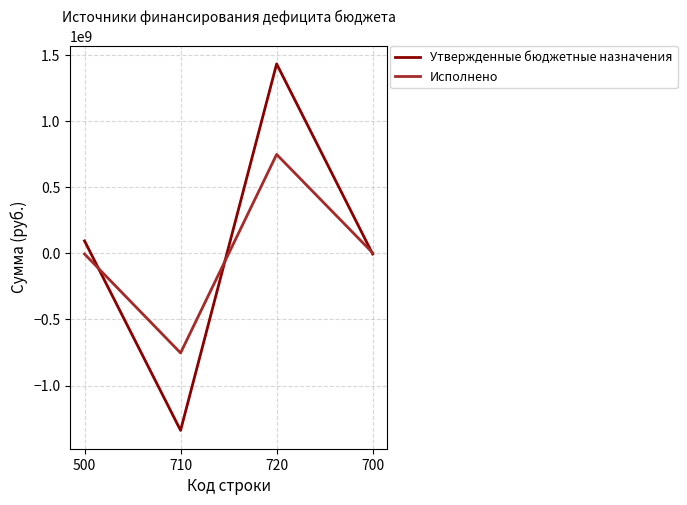

What is the difference between the second highest and minimum values in the Исполнено series?

756903109.5